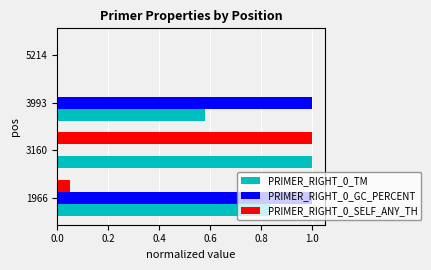

What is the maximum value for PRIMER_RIGHT_0_GC_PERCENT?

1.0